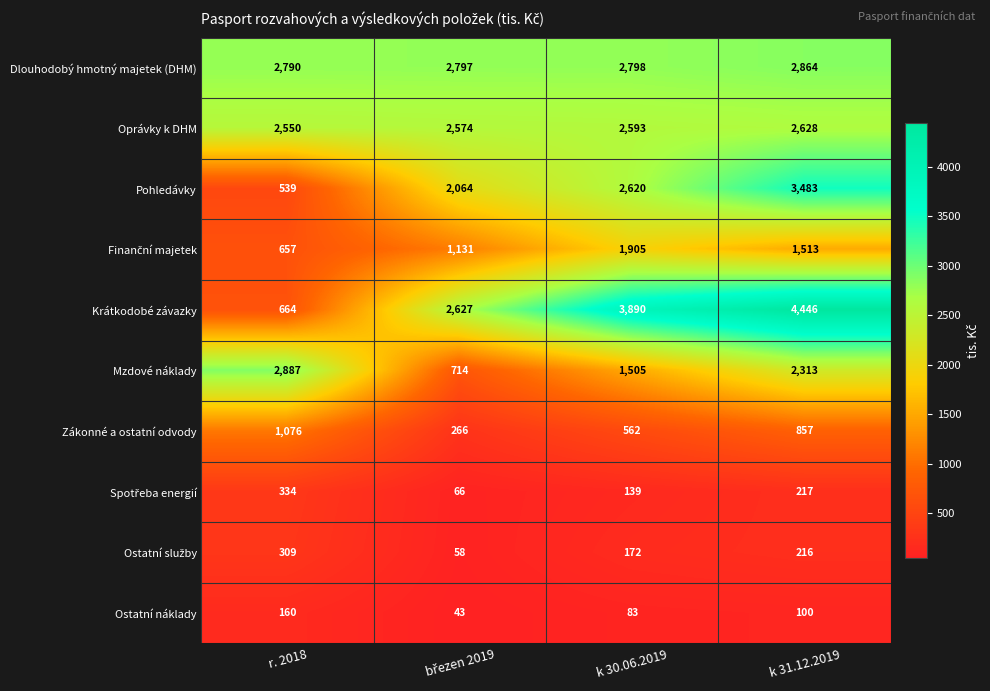

What is the minimum value shown in the chart?

43